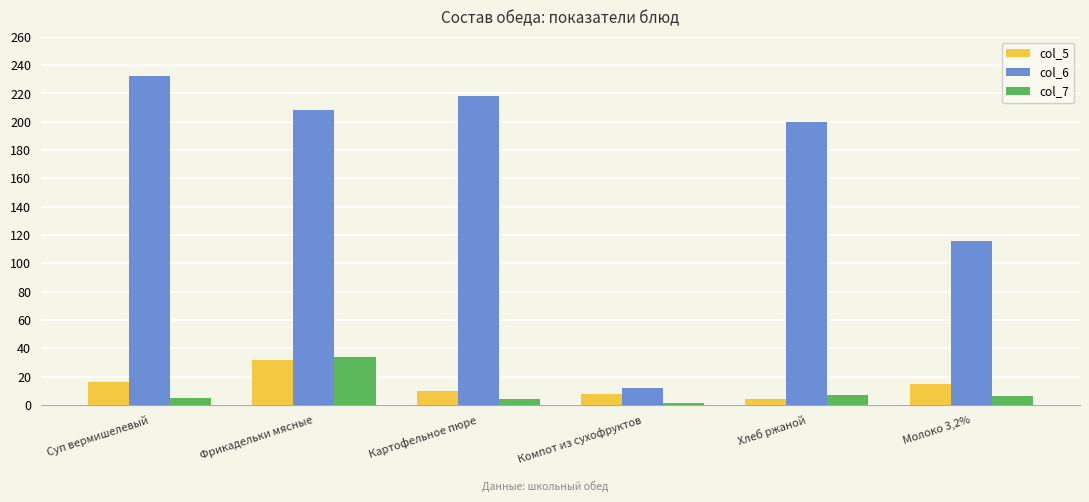

What is the difference between the second highest and minimum values in the col_7 series?

6.0